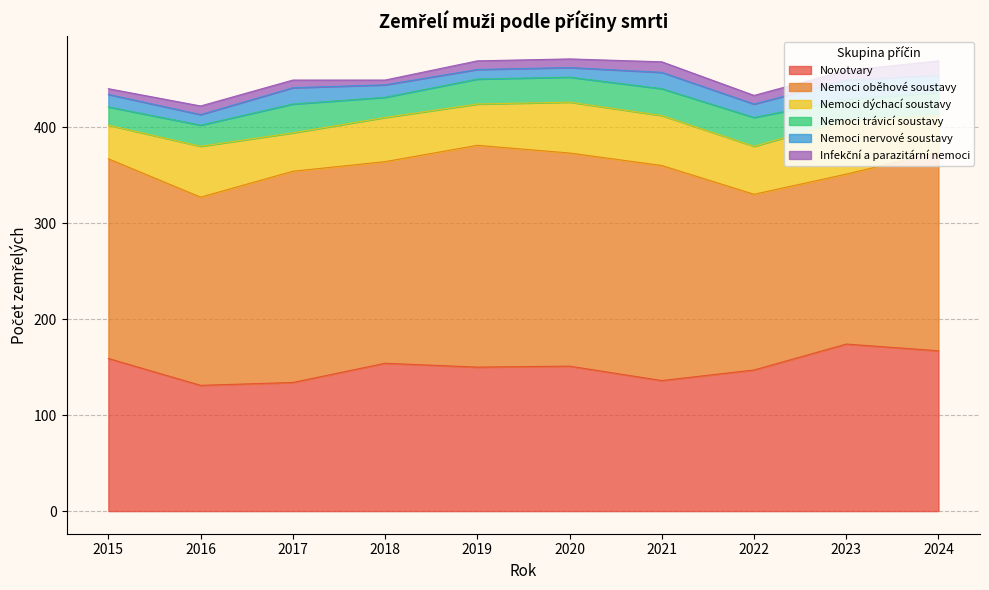

At which category does Nemoci dýchací soustavy reach its first local valley?

2017